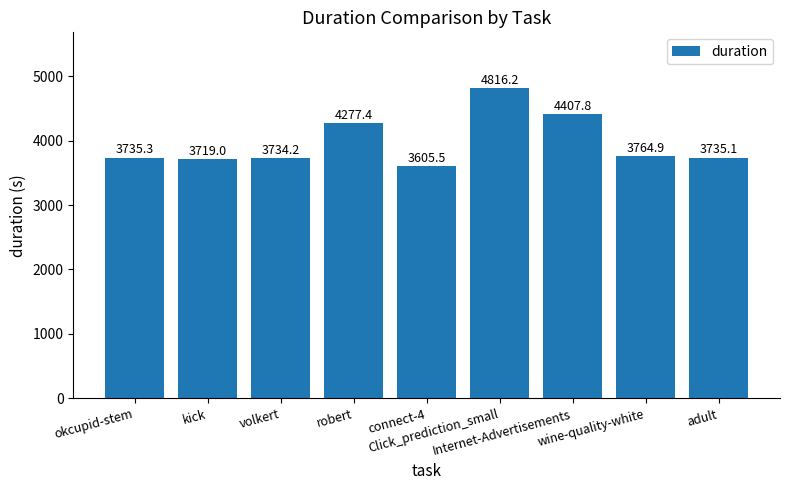

What is the change in value from volkert to Internet-Advertisements?

+673.6